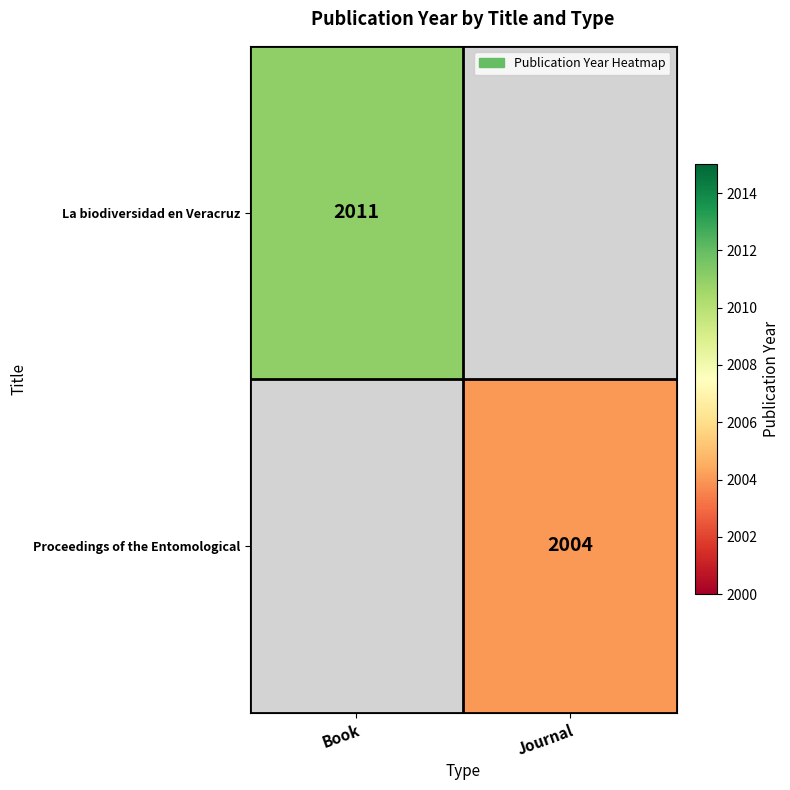

At which category does the chart reach its minimum across all series?

Journal